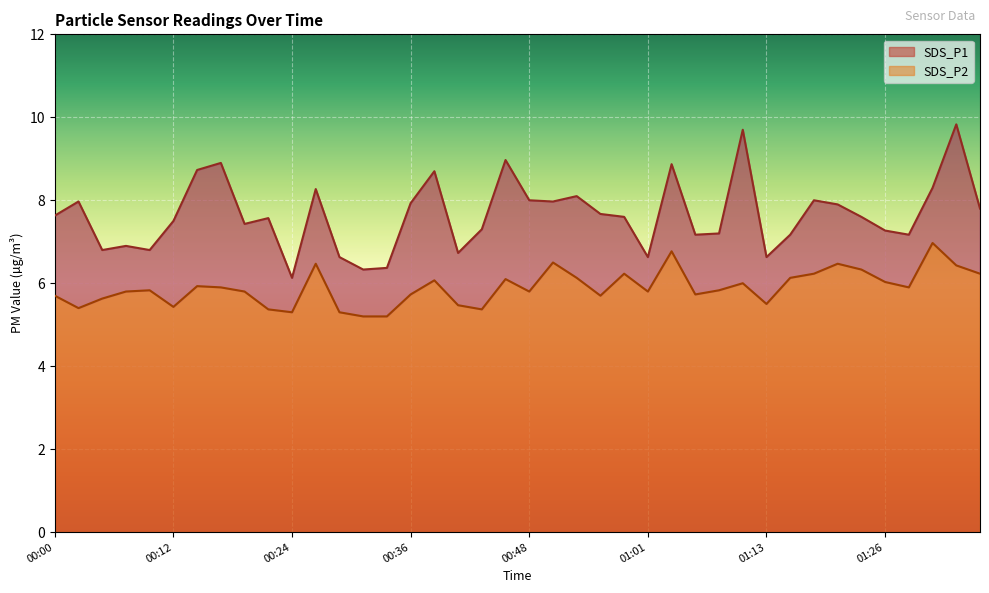

Rank the series at 00:12 from lowest to highest value.

SDS_P2, SDS_P1